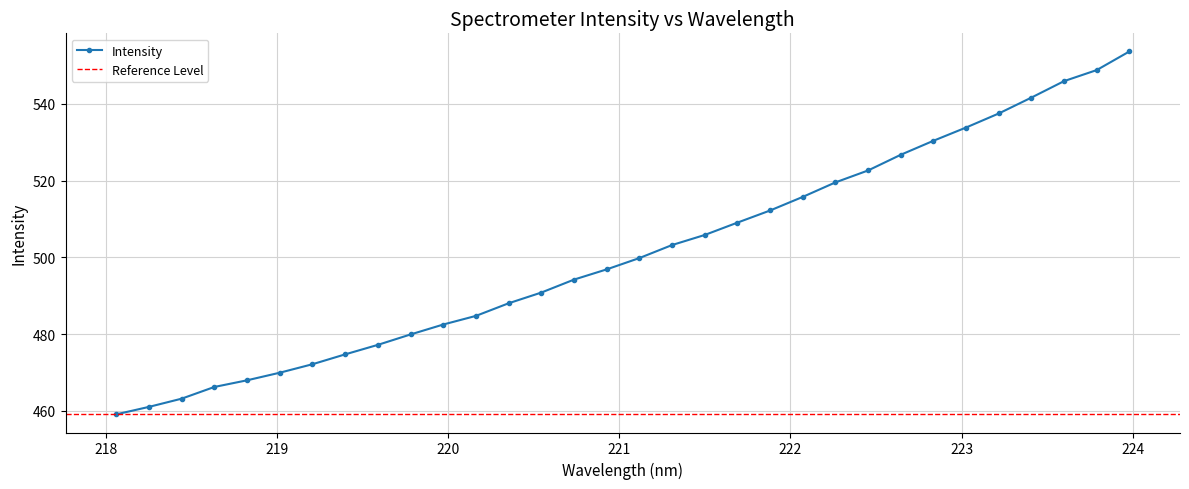

How many lines are shown in the chart?

1